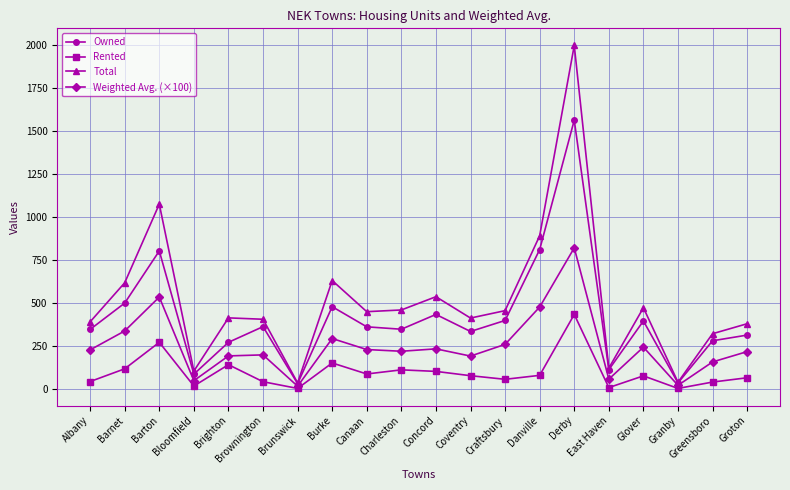

What is the difference between the highest and lowest values at Craftsbury?

399.0